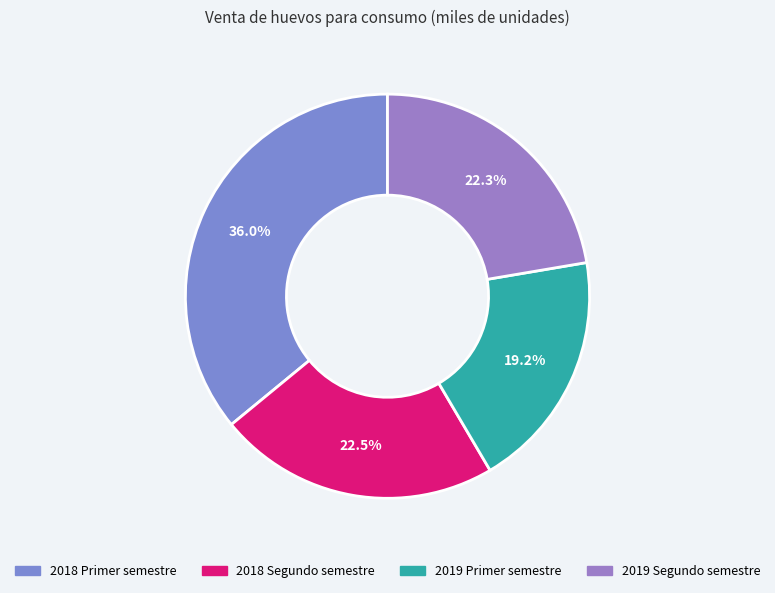

To the nearest percent, what percentage of the pie is 2019 Primer semestre?

19%